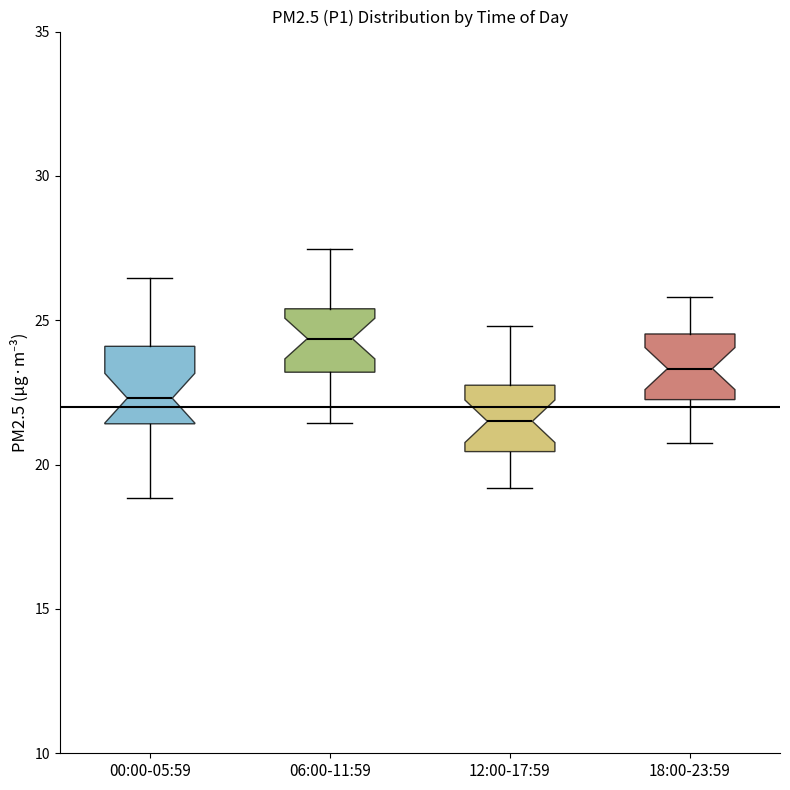

Which box has the lowest median line?

12:00-17:59